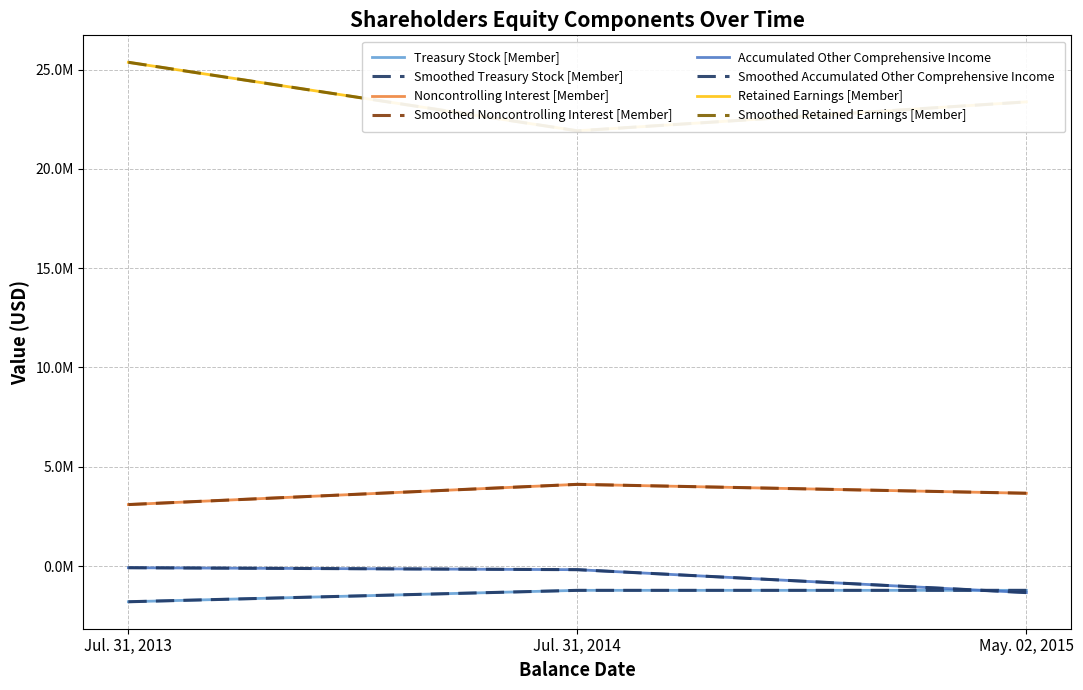

Reading left to right, transcribe all the data shown in this chart.

Treasury Stock [Member]: -1798233	-1223899	-1223899
Noncontrolling Interest [Member]: 3095386	4113613	3665642
Accumulated Other Comprehensive Income: -84527	-182735	-1337666
Retained Earnings [Member]: 25365853	21916575	23372509